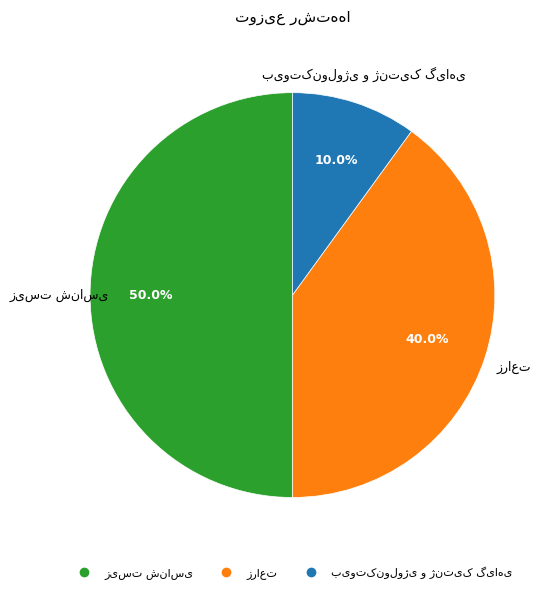

How many segments does this pie chart have?

3